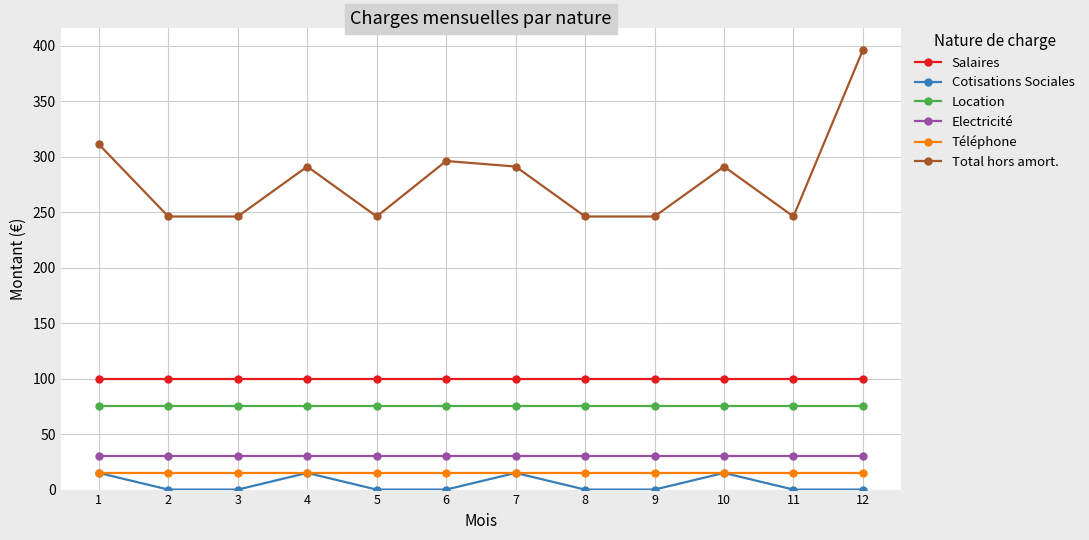

The Total hors amort. series shows 60 at 4. True or false?

False